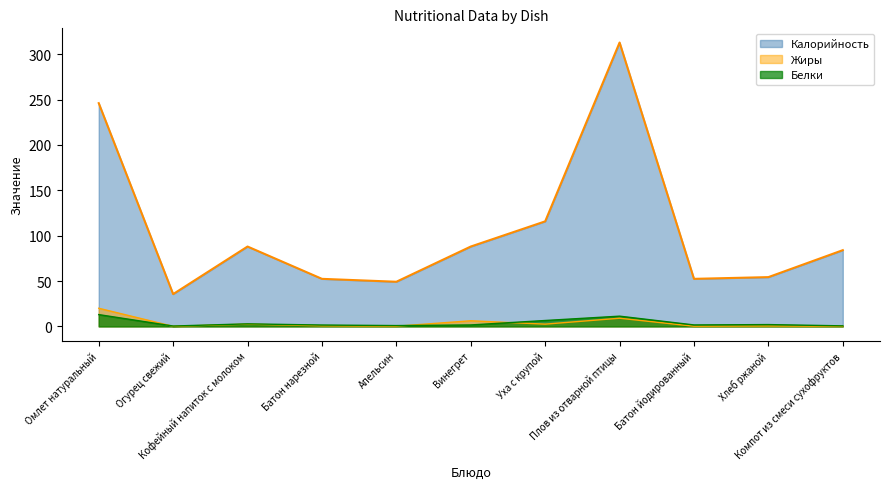

What are all the series names shown in the legend?

Калорийность, Жиры, Белки